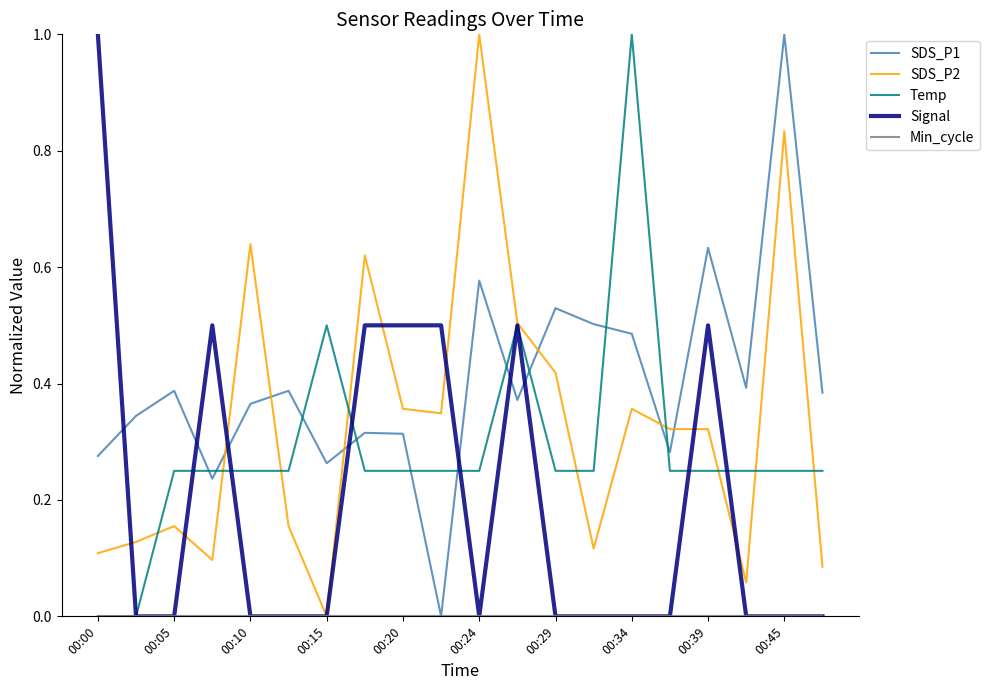

What is the greatest value displayed?

1.0